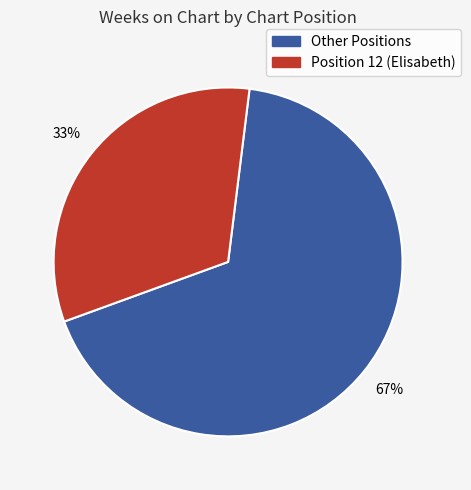

True or false: Position 12 (Elisabeth) accounts for 27% of the total.

False